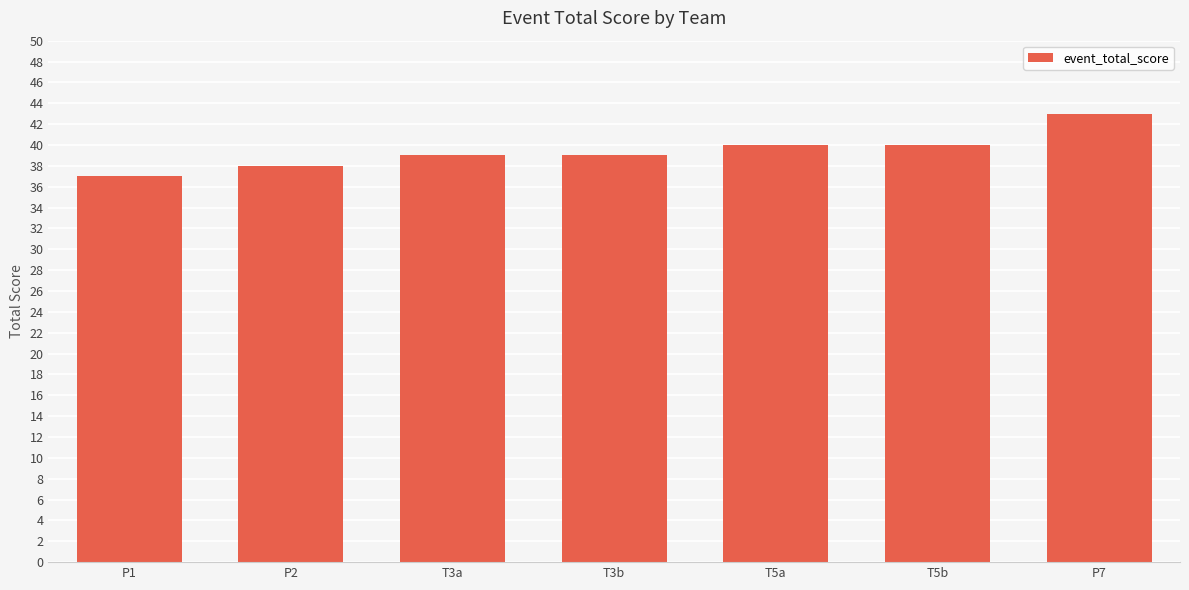

How many series are shown in this chart?

1